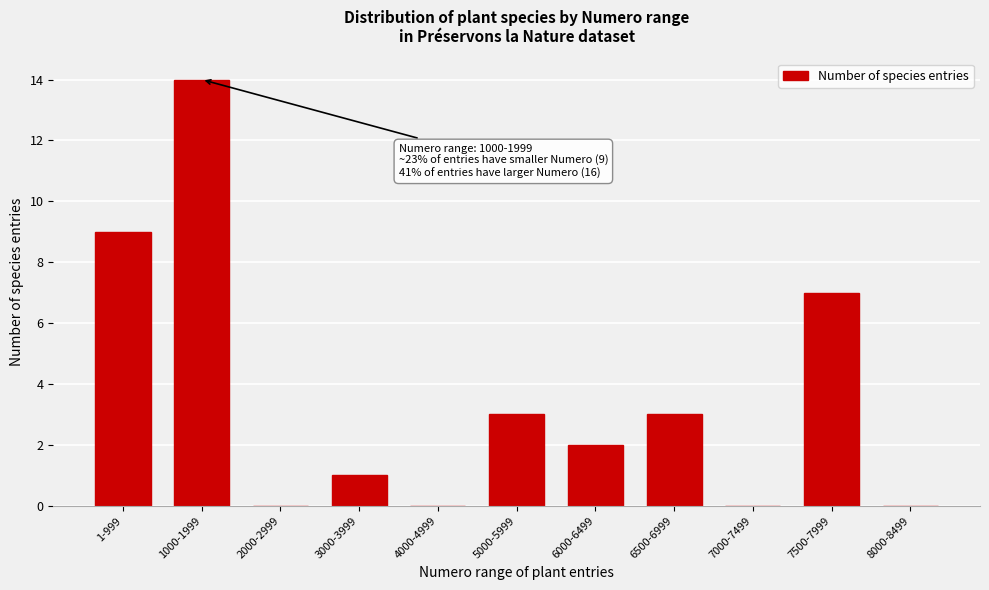

Reading left to right, transcribe all the data shown in this chart.

1-999=9	1000-1999=14	2000-2999=0	3000-3999=1	4000-4999=0	5000-5999=3	6000-6499=2	6500-6999=3	7000-7499=0	7500-7999=7	8000-8499=0